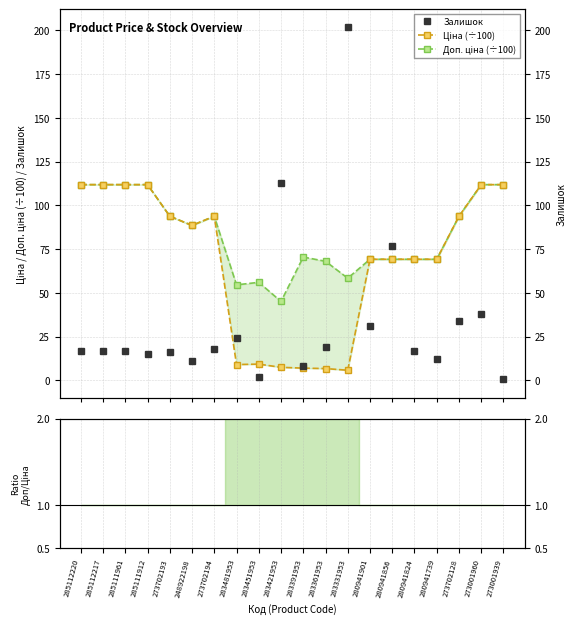

Is this an area chart (filled region under the line)?

No